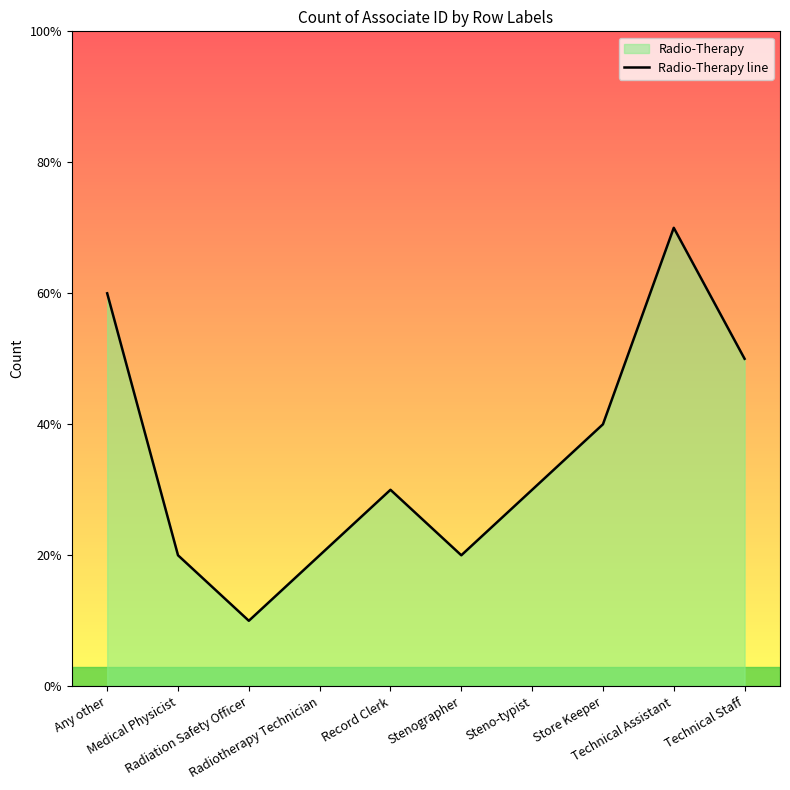

How many data points does each series have?

10